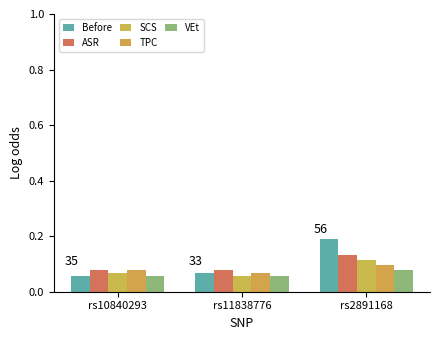

At how many categories does at least one series exceed 0?

3